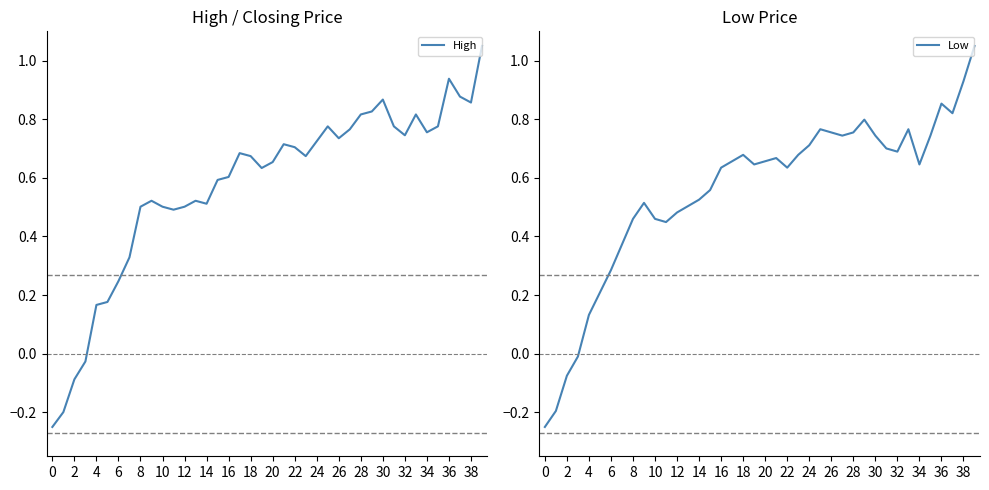

Which series has the widest spread of values?

High